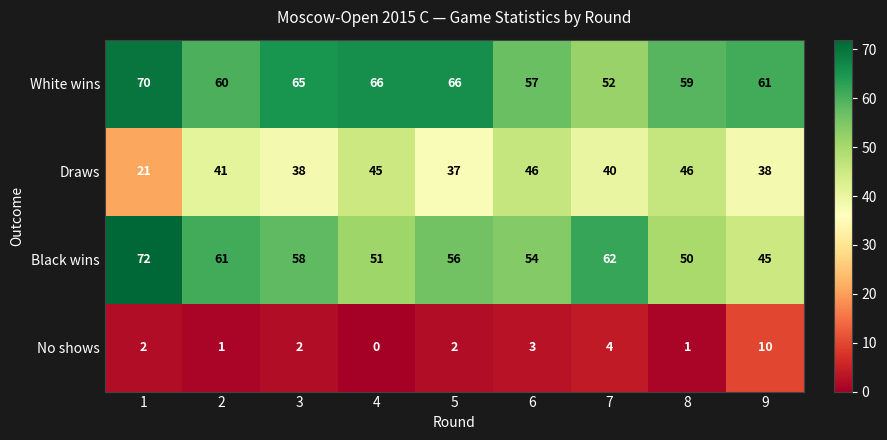

True or false: White wins has a value of 59 at 8.

True